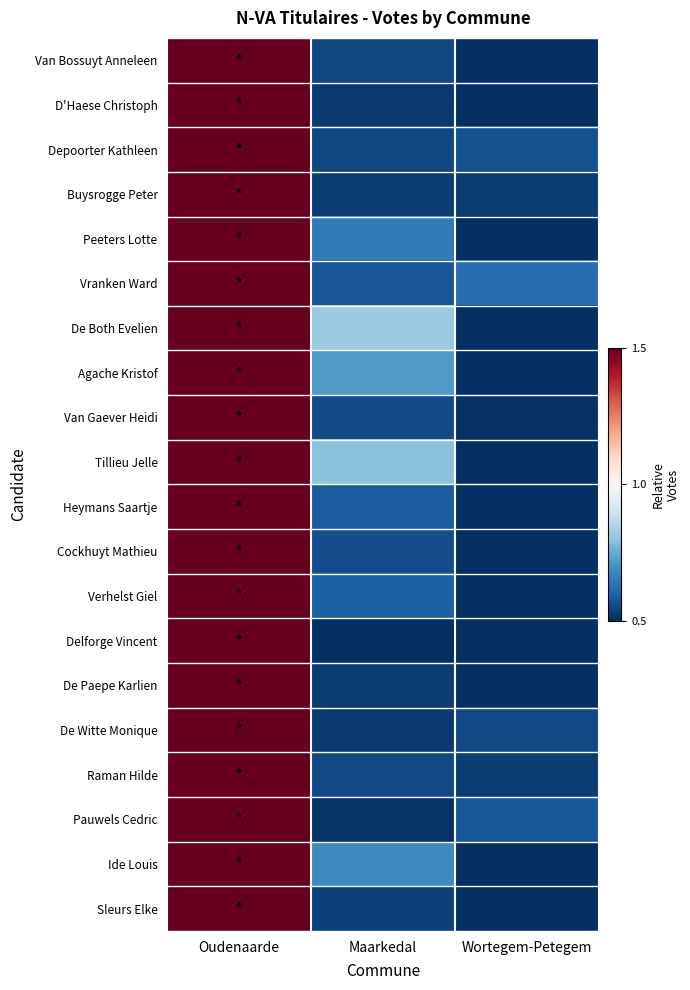

At Maarkedal, list the series in order from largest to smallest.

De Both Evelien, Tillieu Jelle, Agache Kristof, Ide Louis, Peeters Lotte, Verhelst Giel, Heymans Saartje, Vranken Ward, Cockhuyt Mathieu, Van Gaever Heidi, Raman Hilde, Depoorter Kathleen, Van Bossuyt Anneleen, Sleurs Elke, De Paepe Karlien, Buysrogge Peter, De Witte Monique, D'Haese Christoph, Pauwels Cedric, Delforge Vincent